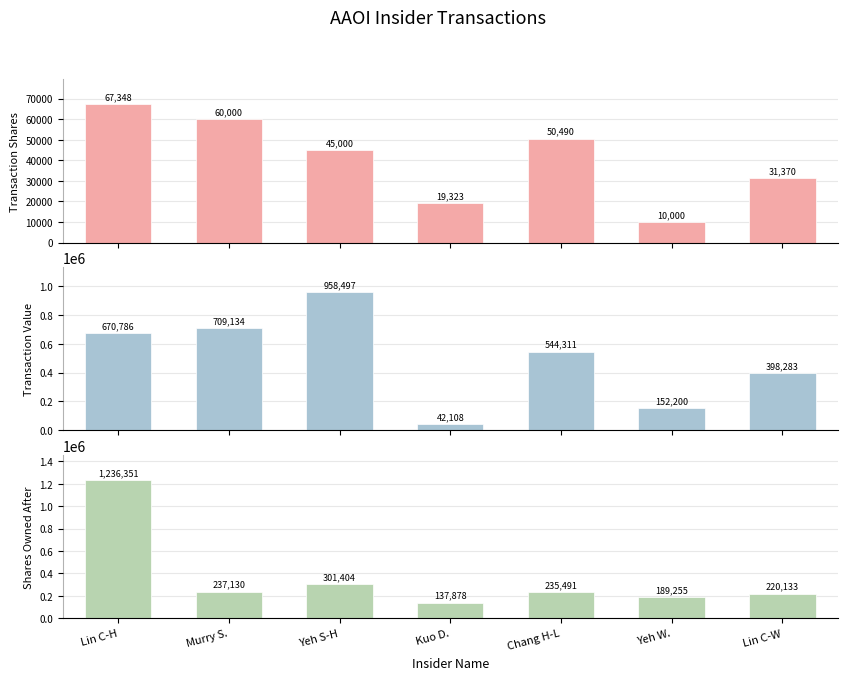

What is the smallest value displayed?

10000